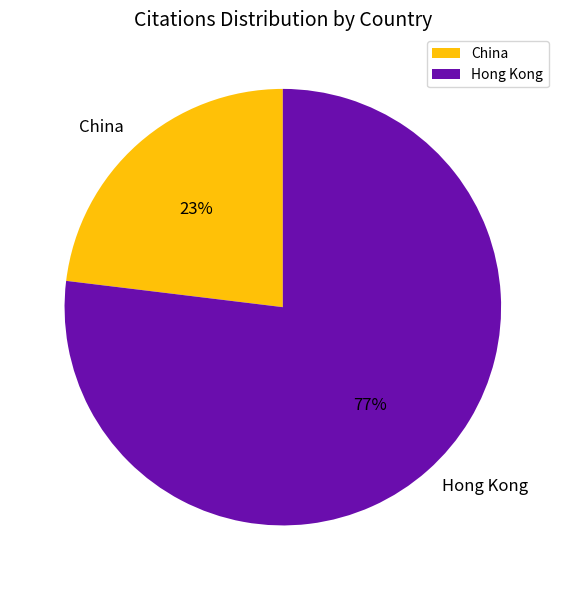

Do China and Hong Kong together represent more than half of the pie?

Yes